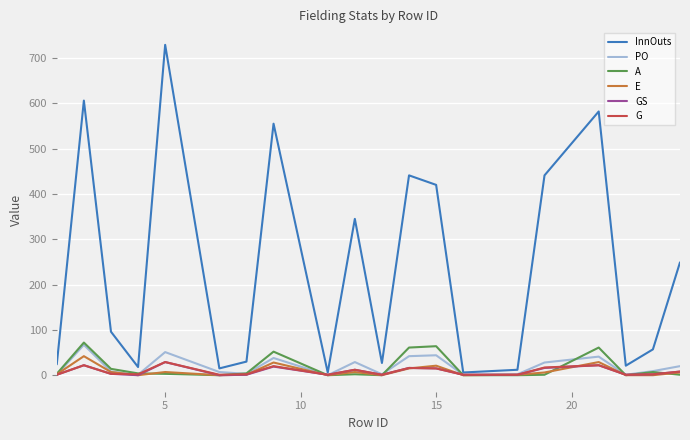

Which series has the largest total across all categories?

InnOuts